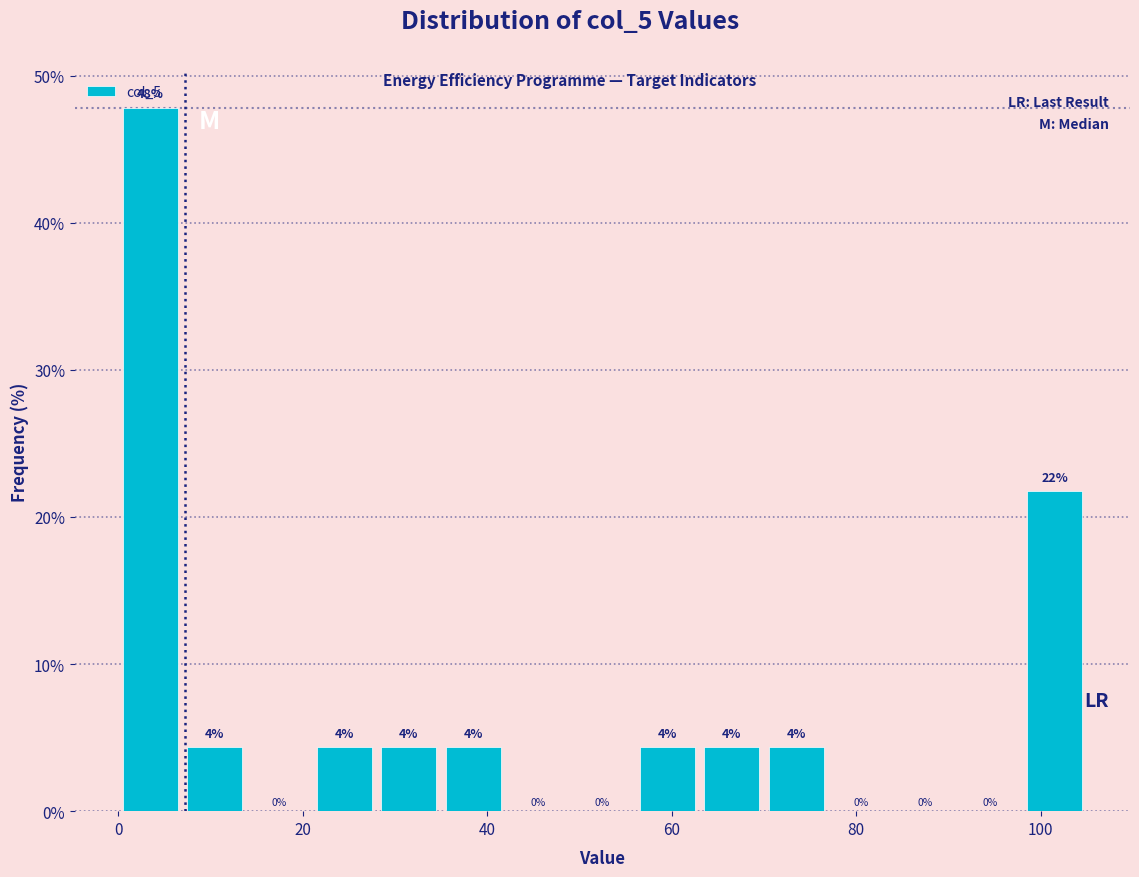

Around what value on the x-axis is the tallest bar? Give the approximate position of its centre, as read against the axis.

4